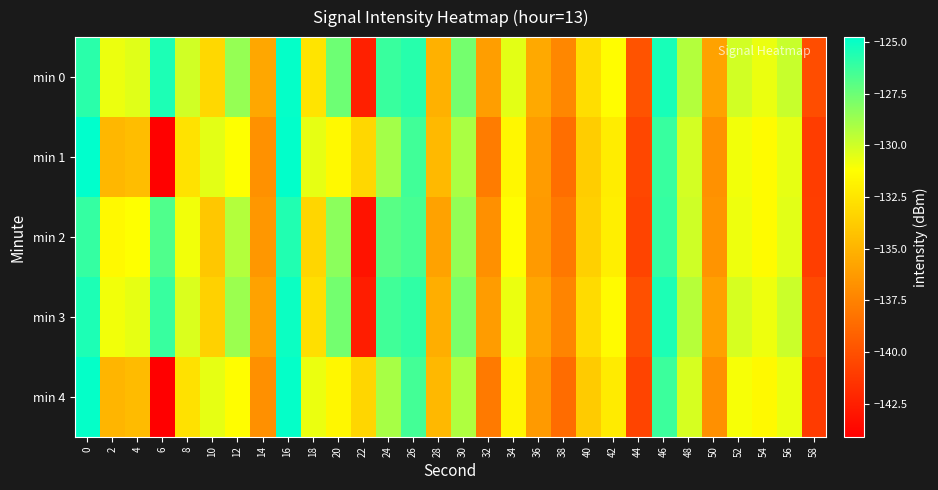

Count the number of data series in this chart.

5